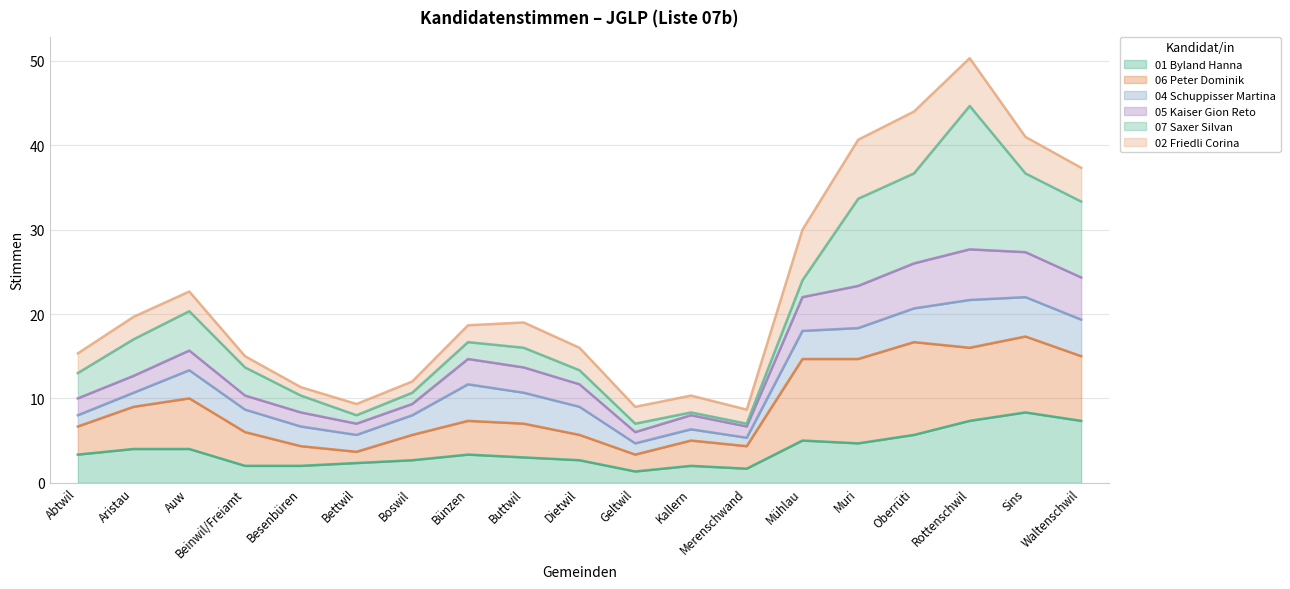

What is the highest value of the 01 Byland Hanna series?

8.3